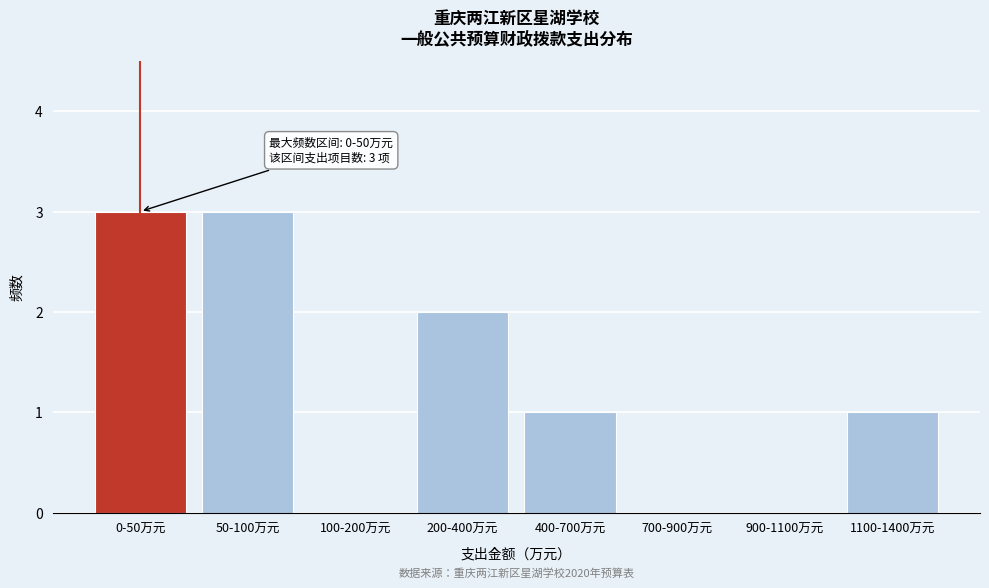

Reading left to right, transcribe all the data shown in this chart.

0-50万元=3	50-100万元=3	100-200万元=0	200-400万元=2	400-700万元=1	700-900万元=0	900-1100万元=0	1100-1400万元=1